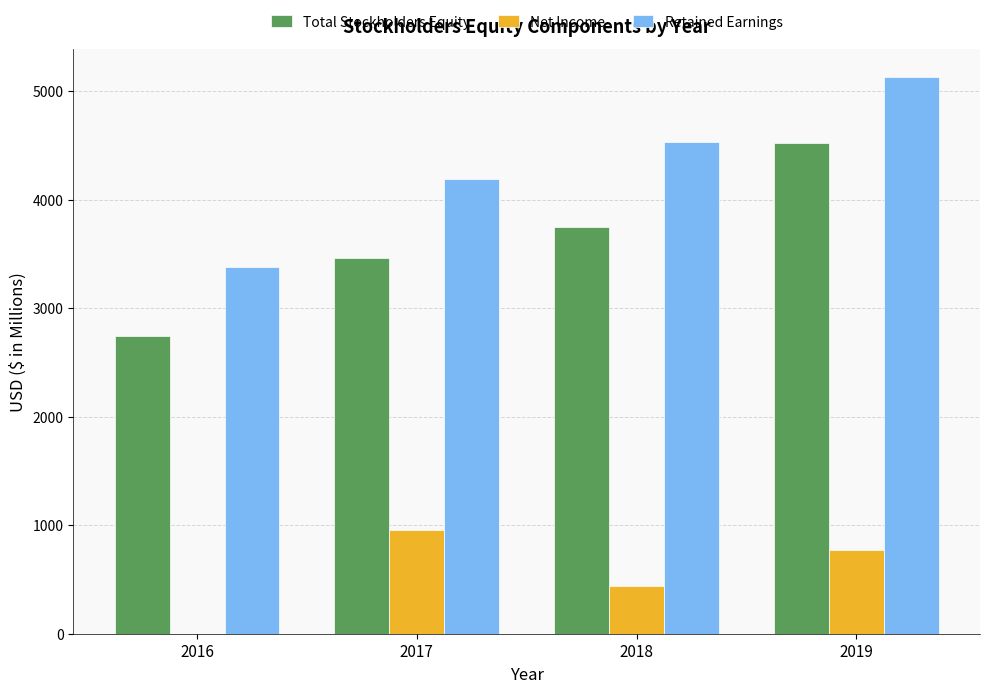

Are the bars horizontal?

No